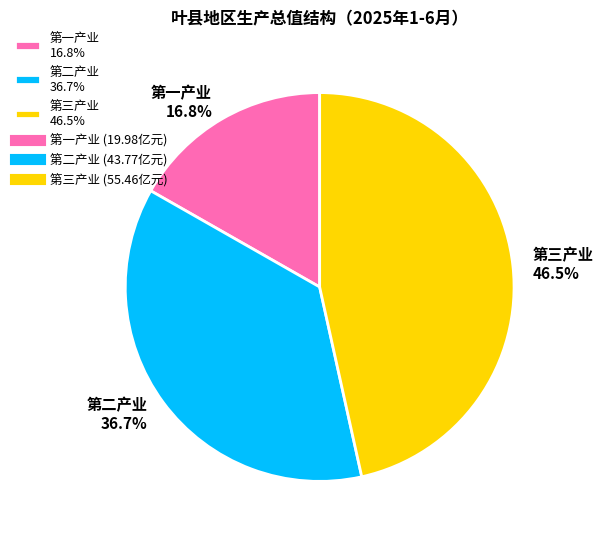

Between 第二产业 and 第一产业, which is larger?

第二产业